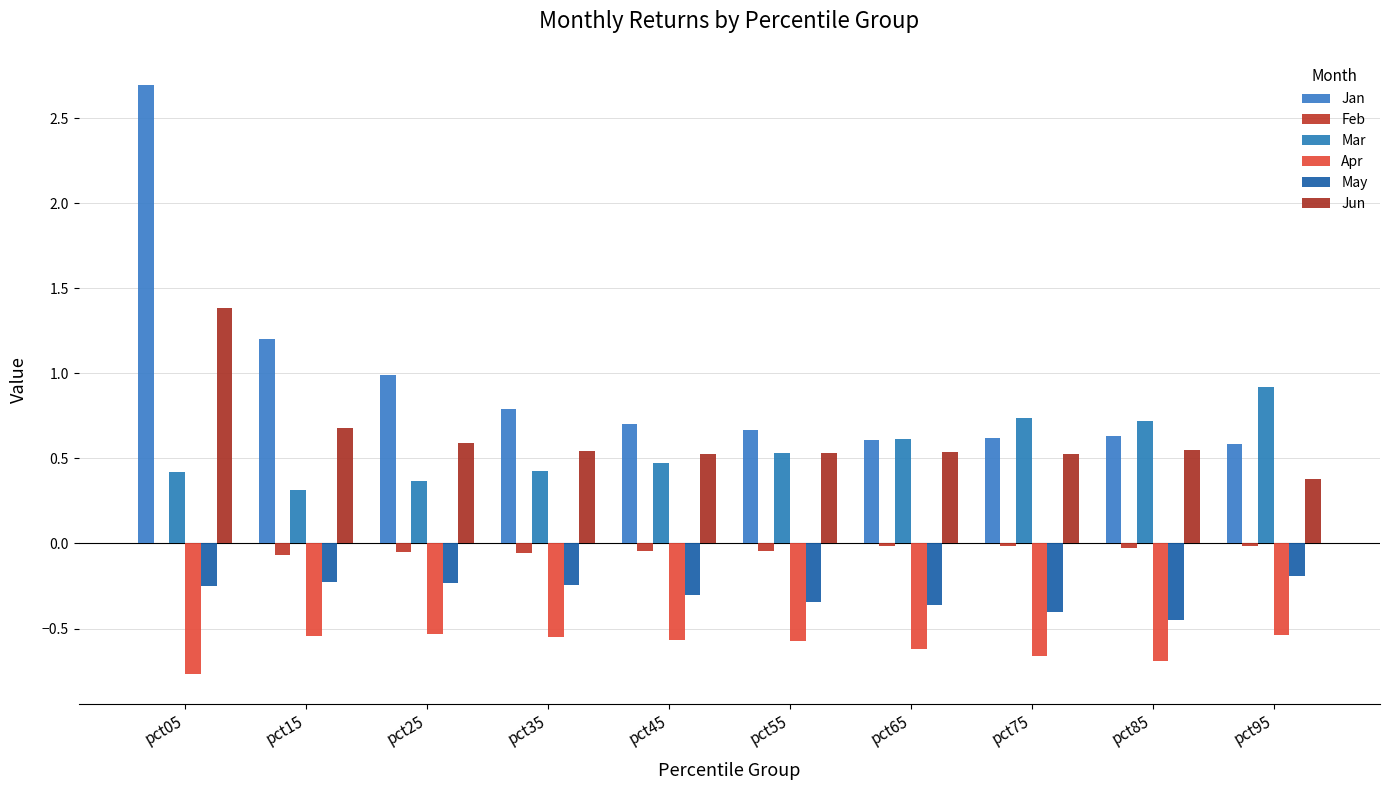

Which series has the largest total across all categories?

Jan